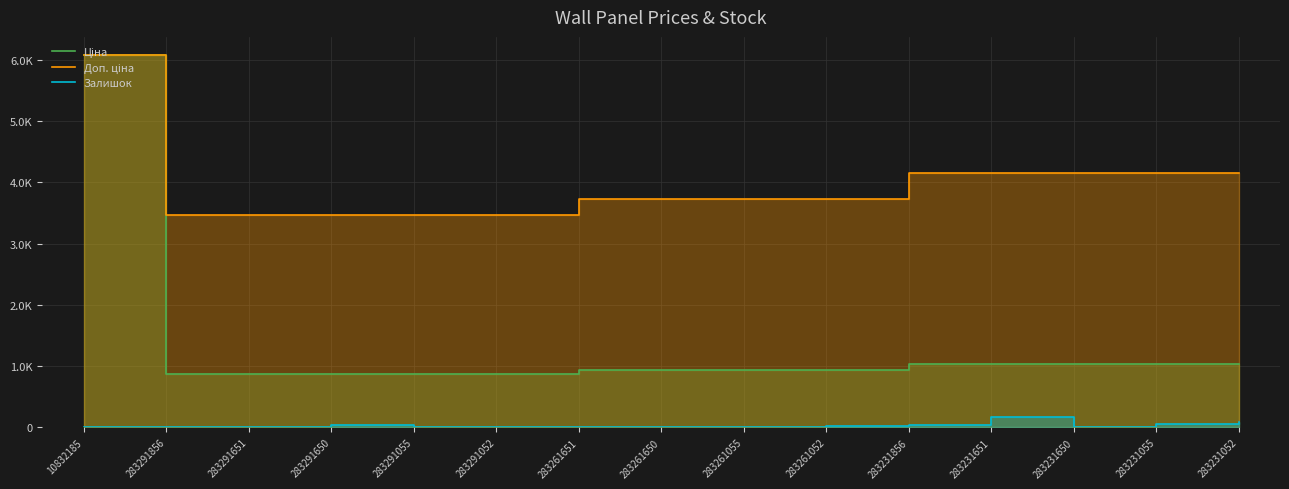

How many lines are shown in the chart?

3